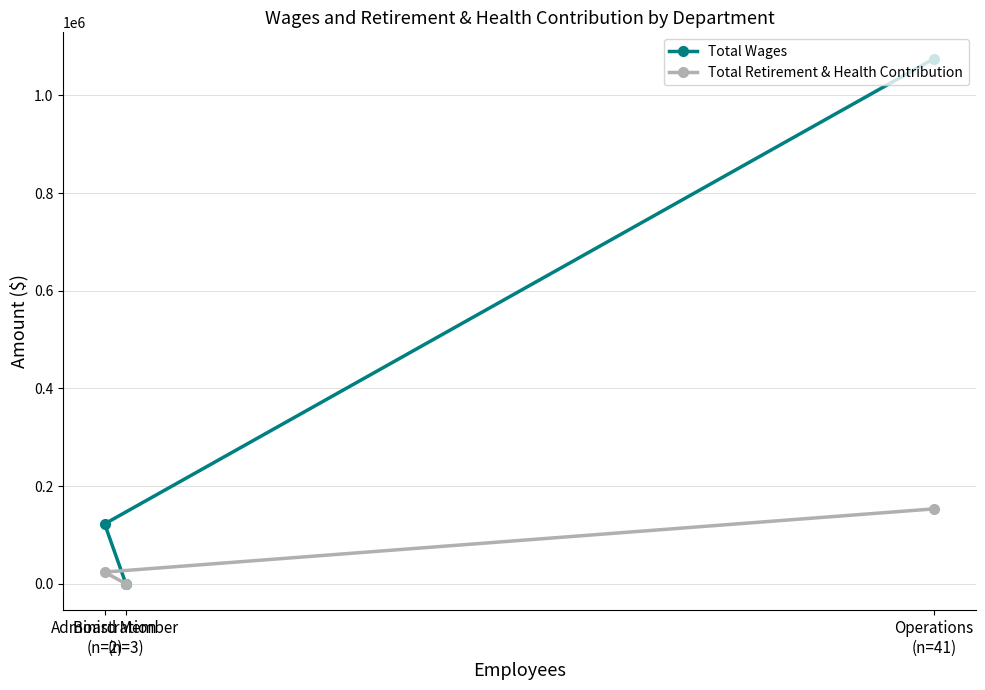

Rank the categories by Total Retirement & Health Contribution value from highest to lowest.

Operations
(n=41), Administration
(n=2), Board Member
(n=3)